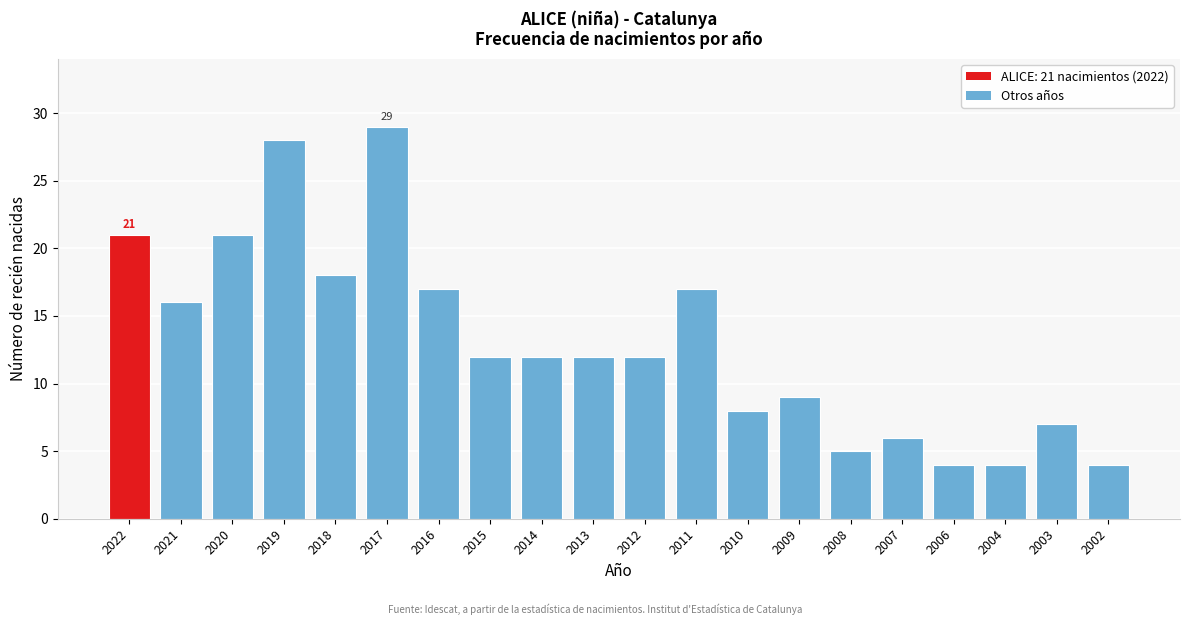

Reading left to right, transcribe all the data shown in this chart.

2022=21	2021=16	2020=21	2019=28	2018=18	2017=29	2016=17	2015=12	2014=12	2013=12	2012=12	2011=17	2010=8	2009=9	2008=5	2007=6	2006=4	2004=4	2003=7	2002=4